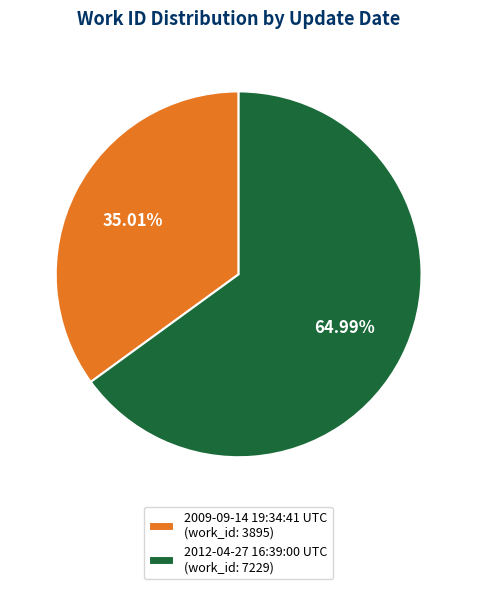

Which category has the biggest portion of the pie?

2012-04-27 16:39:00 UTC